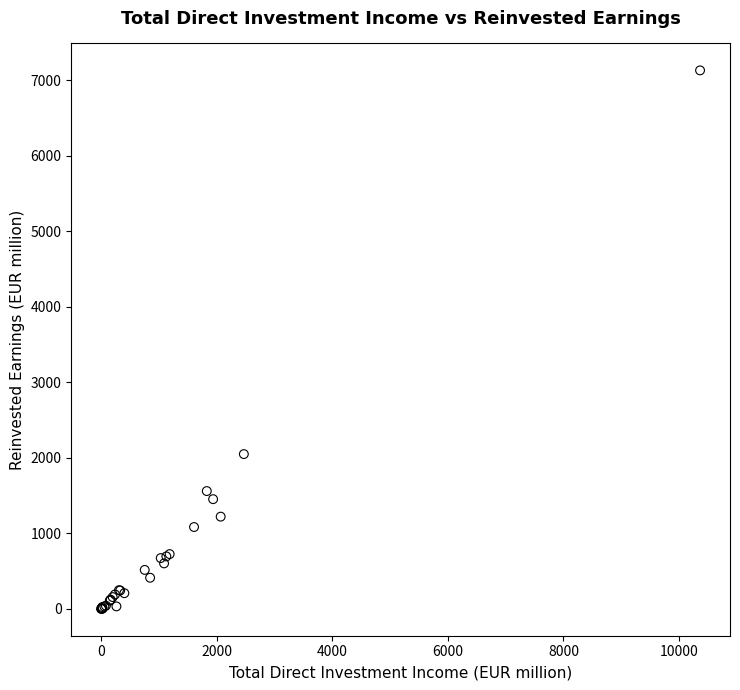

What Y value in the scatter plot is closest to 3565?

2049.1